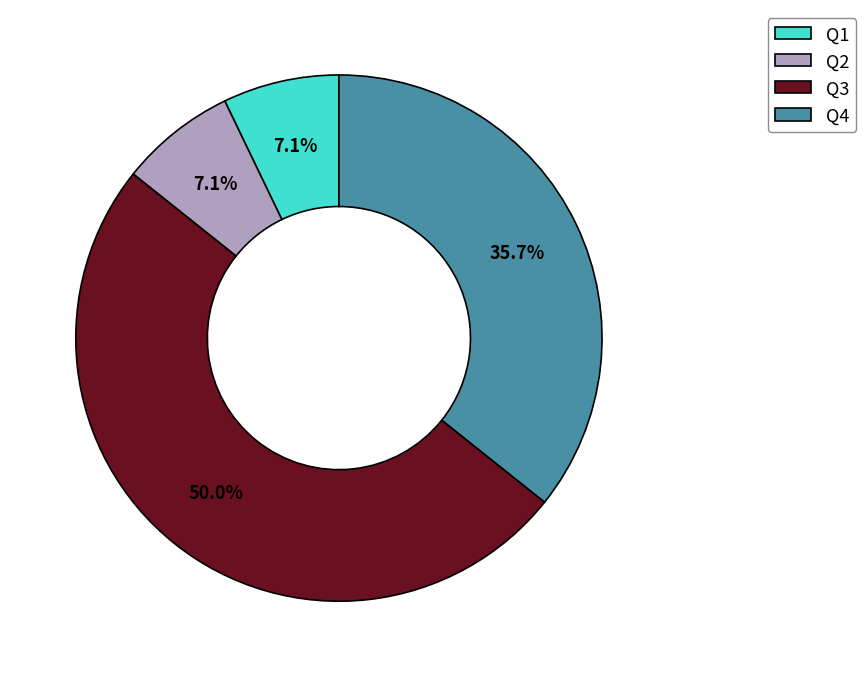

What portion of the pie excludes Q1?

92.9%